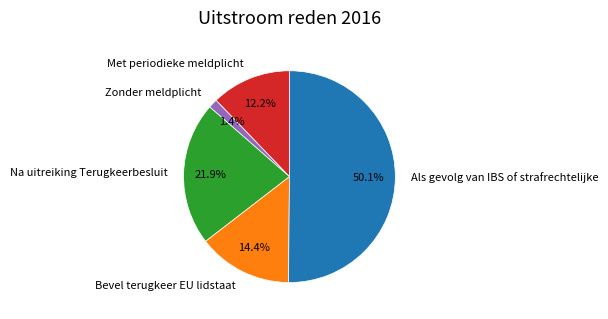

To the nearest percent, what is the average slice percentage?

20%